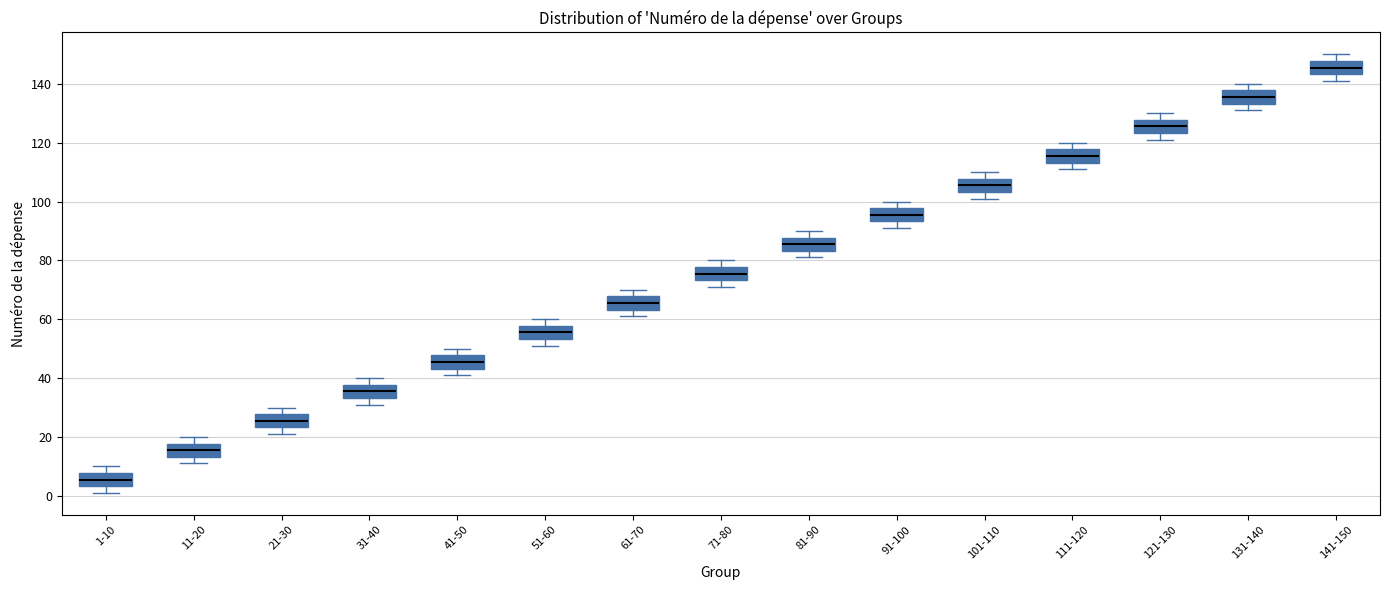

Reading left to right, transcribe this box plot: for each box, give where its median line is, the range the box spans, and where its two whiskers end, as read against the y-axis. The values are not printed on the chart, so give them approximately, as read against the axis.

1-10: median 6, box 4 to 8, whiskers 2 to 10
11-20: median 16, box 14 to 18, whiskers 12 to 20
21-30: median 26, box 24 to 28, whiskers 22 to 30
31-40: median 36, box 34 to 38, whiskers 32 to 40
41-50: median 46, box 44 to 48, whiskers 42 to 50
51-60: median 56, box 54 to 58, whiskers 52 to 60
61-70: median 66, box 64 to 68, whiskers 62 to 70
71-80: median 76, box 74 to 78, whiskers 72 to 80
81-90: median 86, box 84 to 88, whiskers 82 to 90
91-100: median 96, box 94 to 98, whiskers 92 to 100
101-110: median 106, box 104 to 108, whiskers 102 to 110
111-120: median 116, box 114 to 118, whiskers 112 to 120
121-130: median 126, box 124 to 128, whiskers 122 to 130
131-140: median 136, box 134 to 138, whiskers 132 to 140
141-150: median 146, box 144 to 148, whiskers 142 to 150